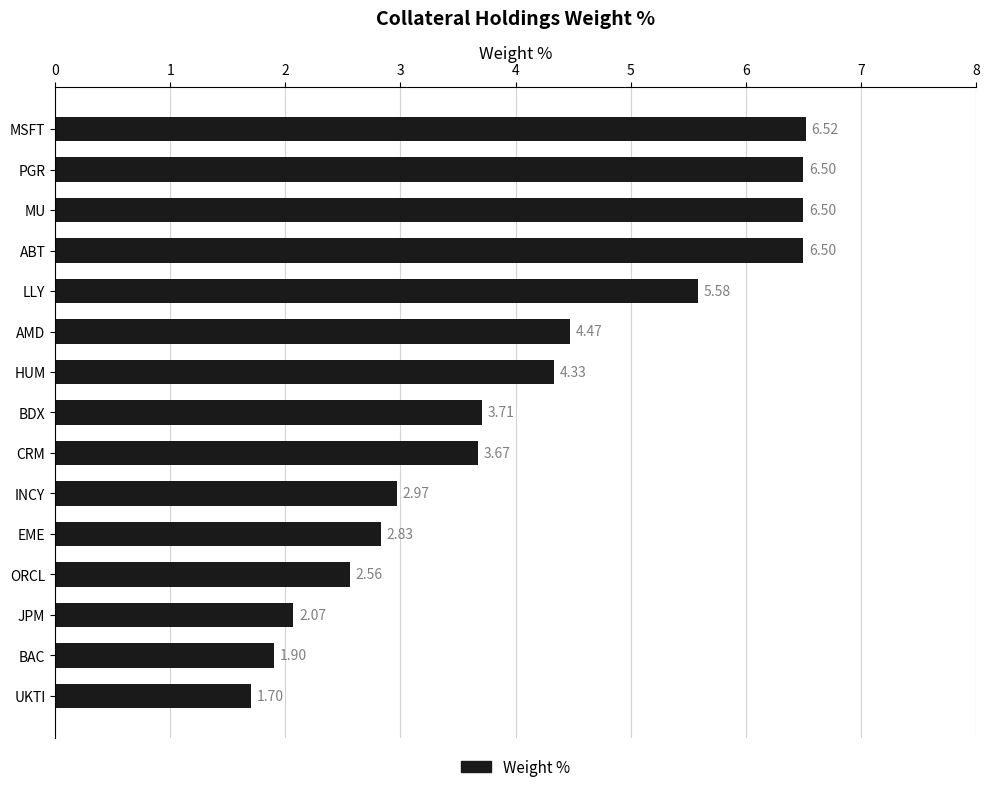

What is the change in value from BAC to ABT?

+4.6